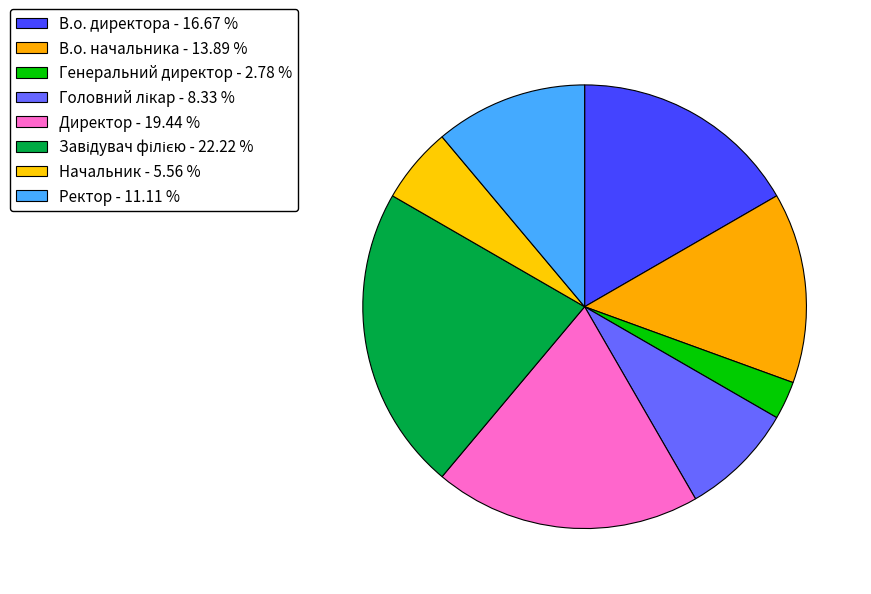

Is the sum of Завідувач філією and В.о. начальника greater than half?

No